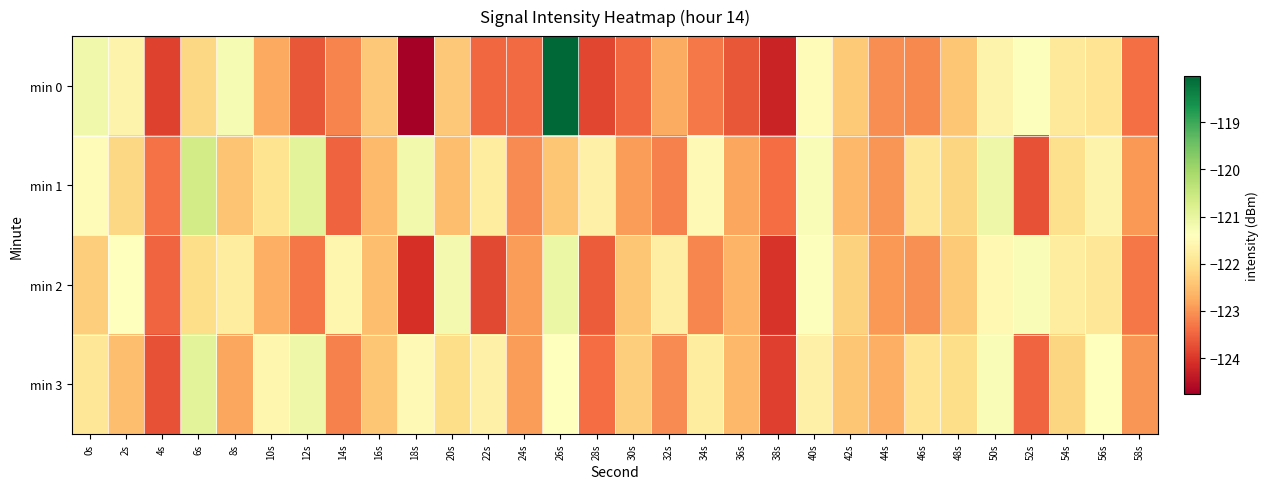

Which series has the largest range (max minus min)?

min 0